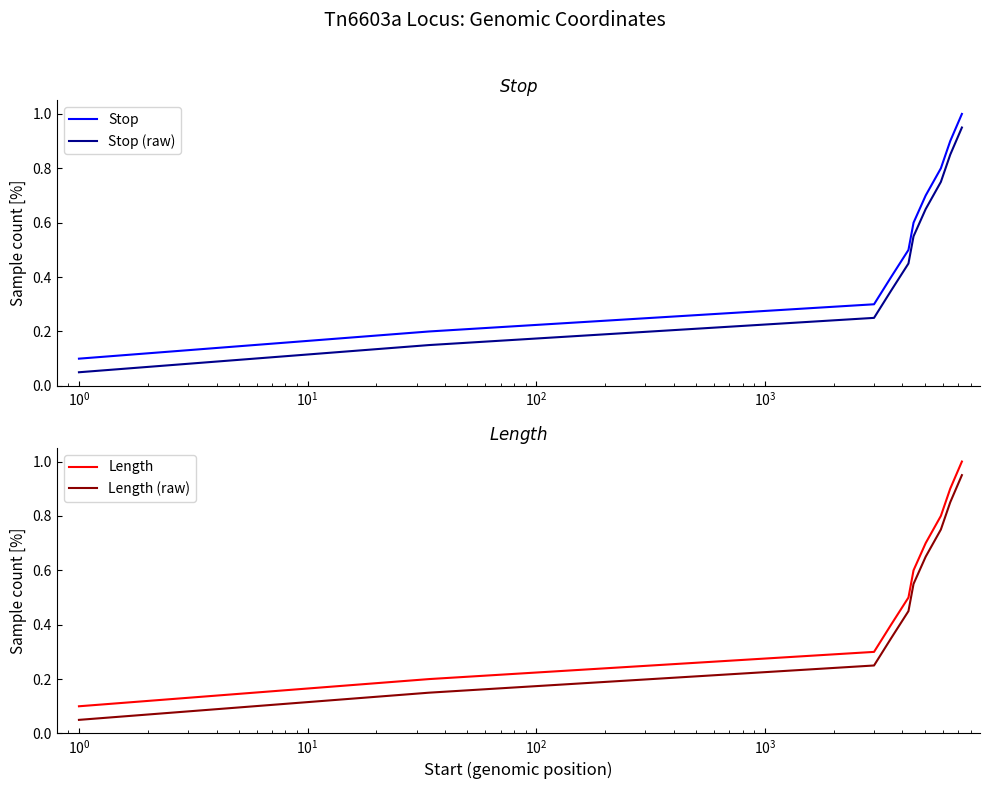

What is the minimum value for Length?

0.1